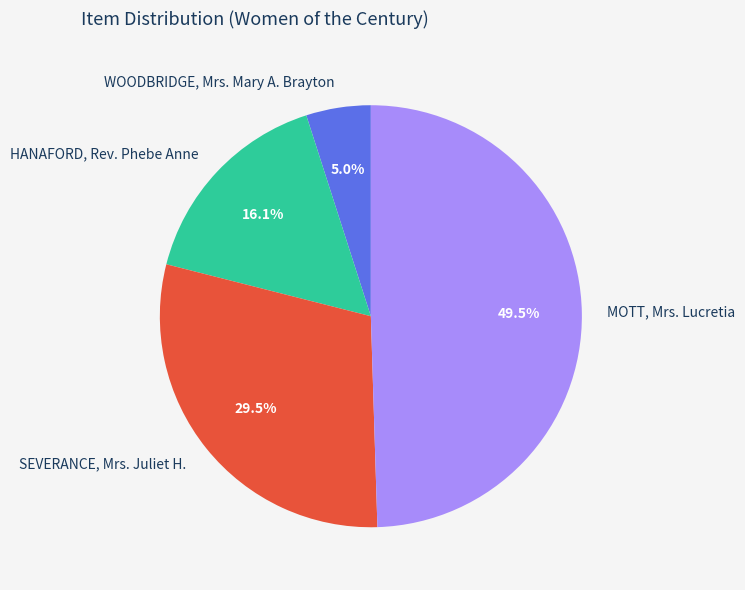

Rank the categories by value from lowest to highest.

WOODBRIDGE, Mrs. Mary A. Brayton, HANAFORD, Rev. Phebe Anne, SEVERANCE, Mrs. Juliet H., MOTT, Mrs. Lucretia